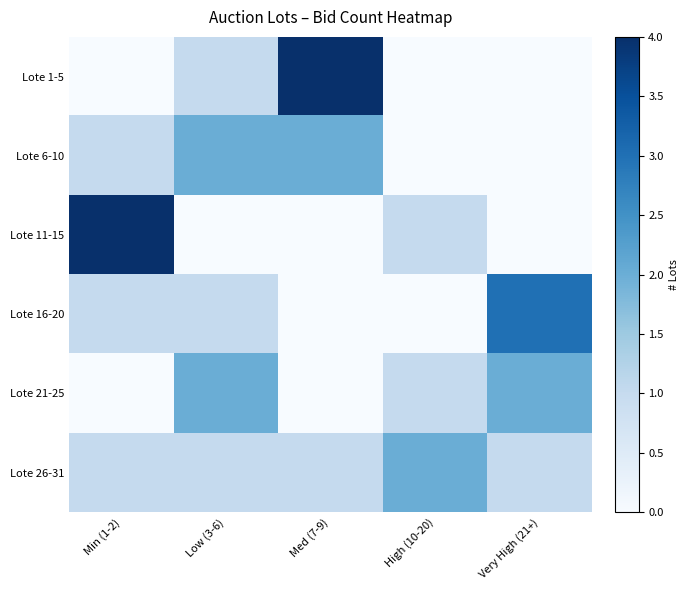

How many data points does each series have?

5